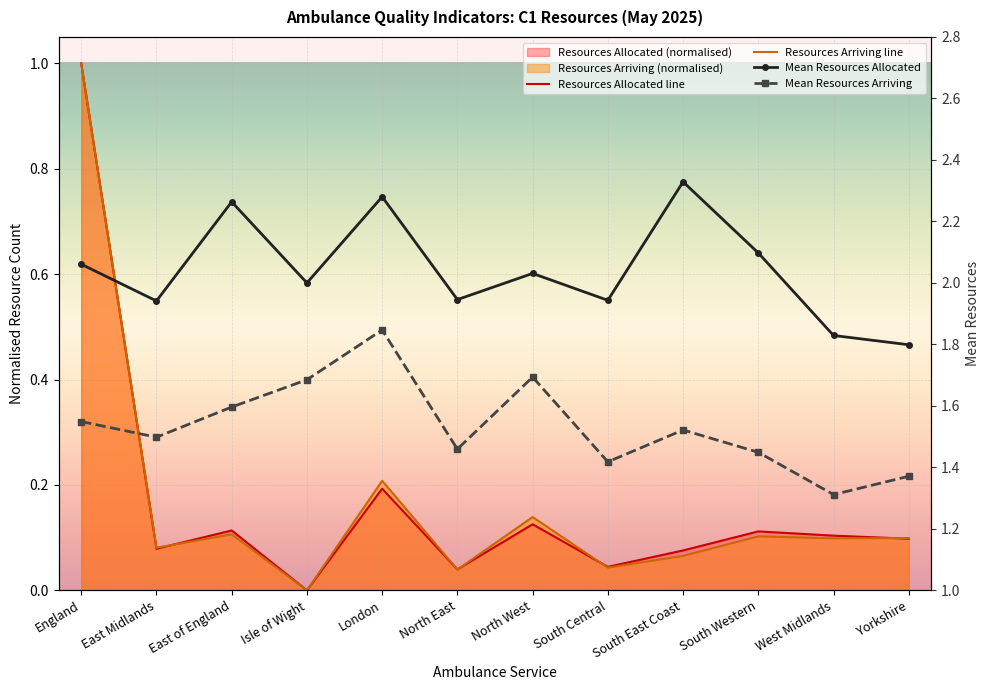

List the series in order of their peak value, lowest first.

Resources Allocated line, Resources Arriving line, Mean Resources Arriving, Mean Resources Allocated